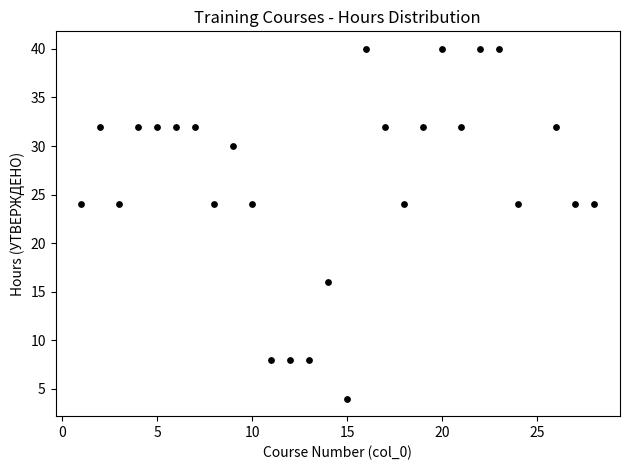

What is the range of Y values (max minus min)?

36